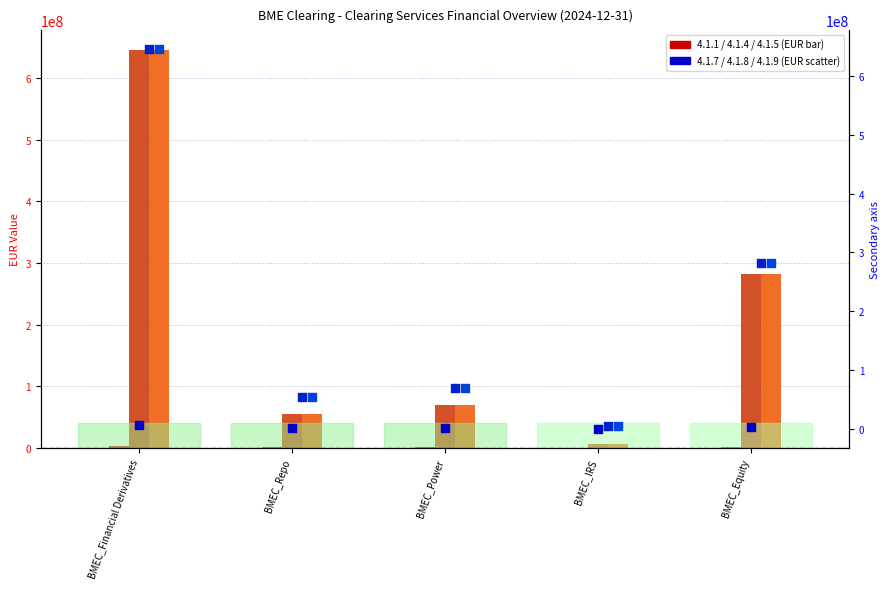

At how many categories does at least one series exceed 616589400?

1